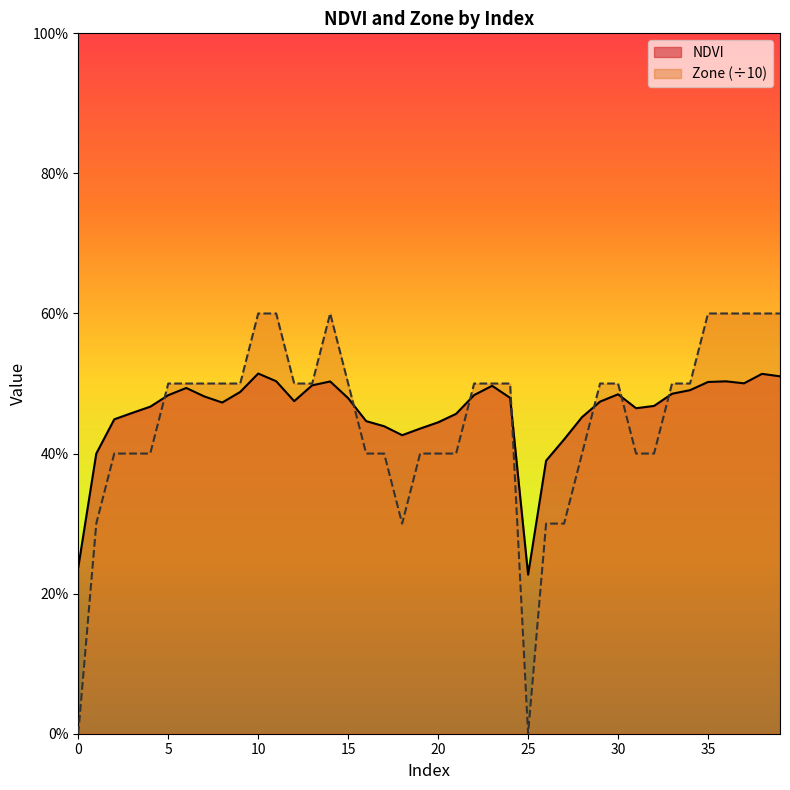

Count the Zone values in the range 0 to 1.

40